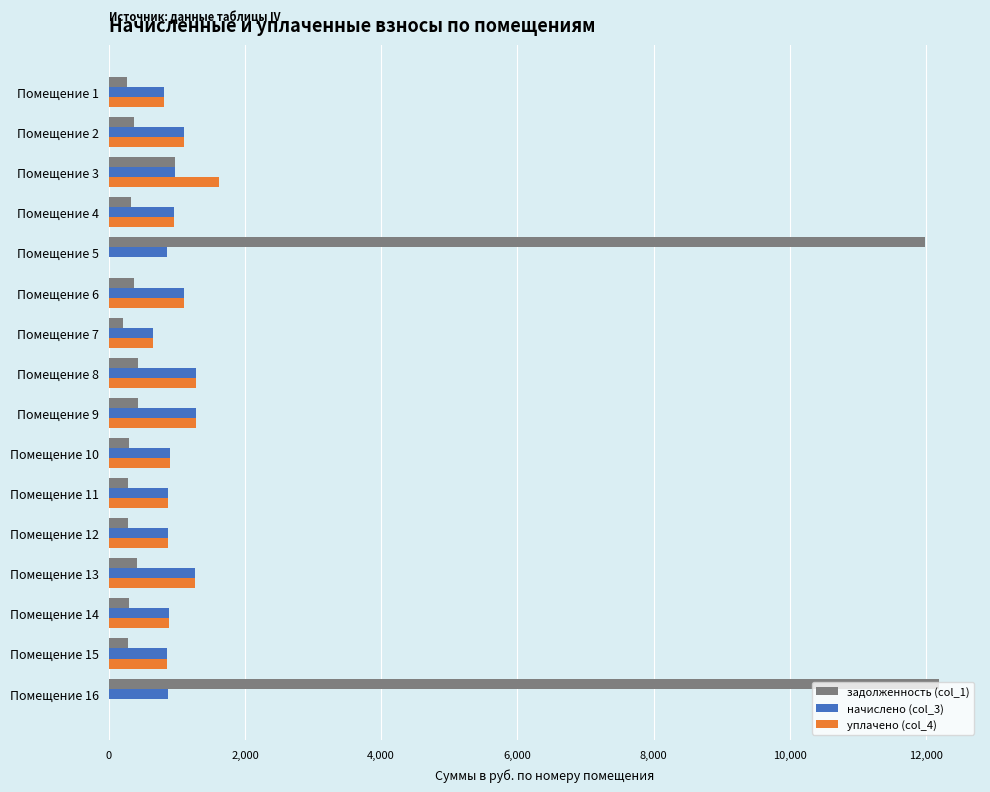

What is the greatest value displayed?

12184.2